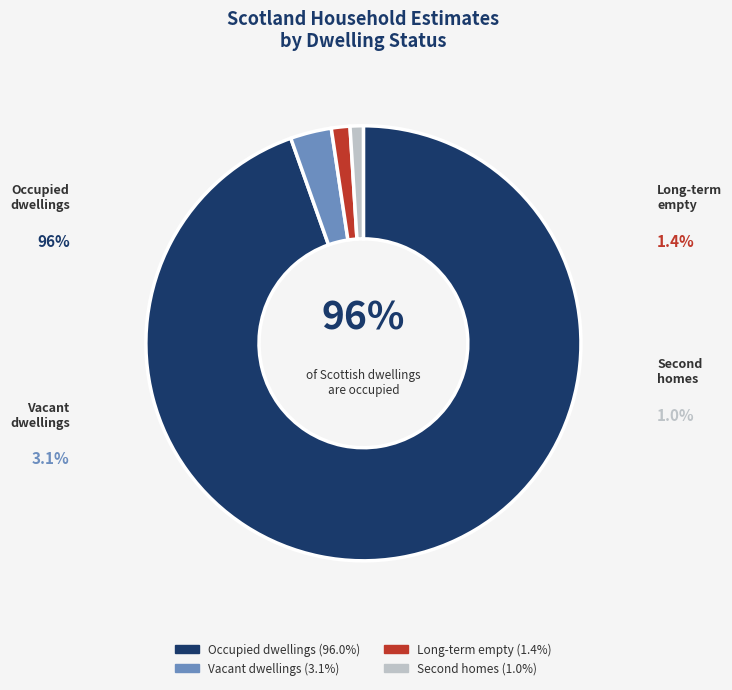

True or false: Ayrshire Decile 4 accounts for 12% of the total.

False